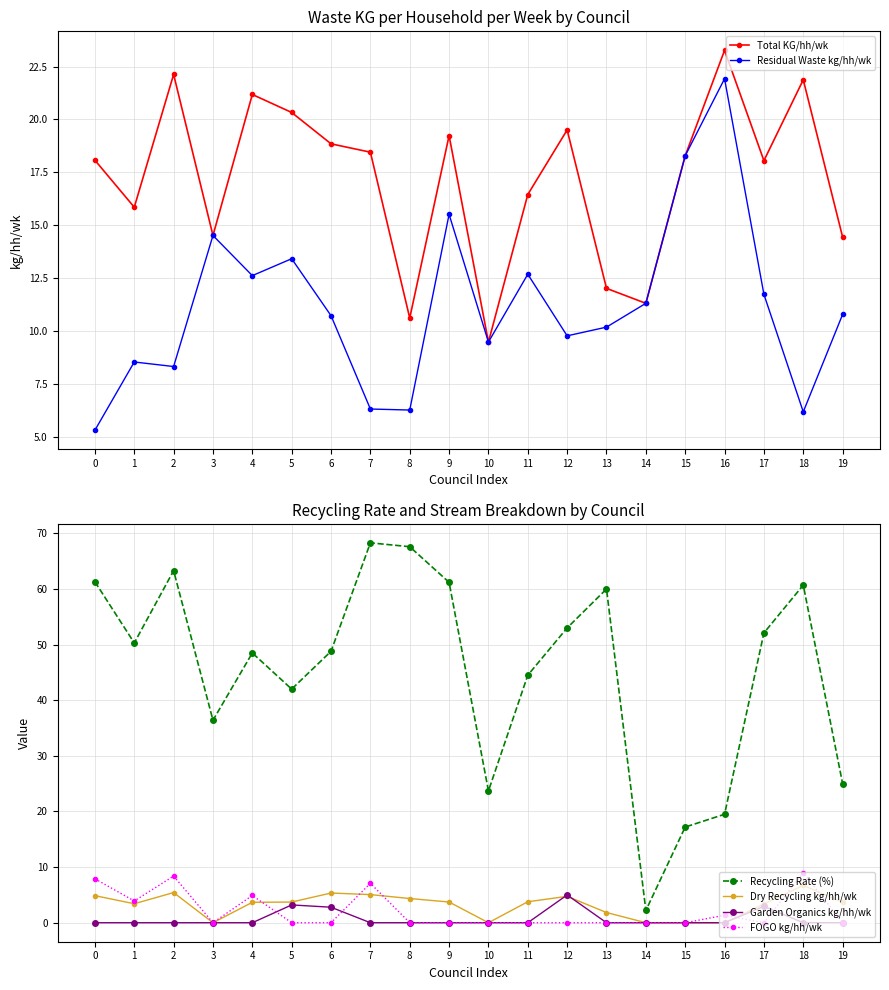

True or false: Garden Organics kg/hh/wk and Residual Waste kg/hh/wk intersect in this chart.

False